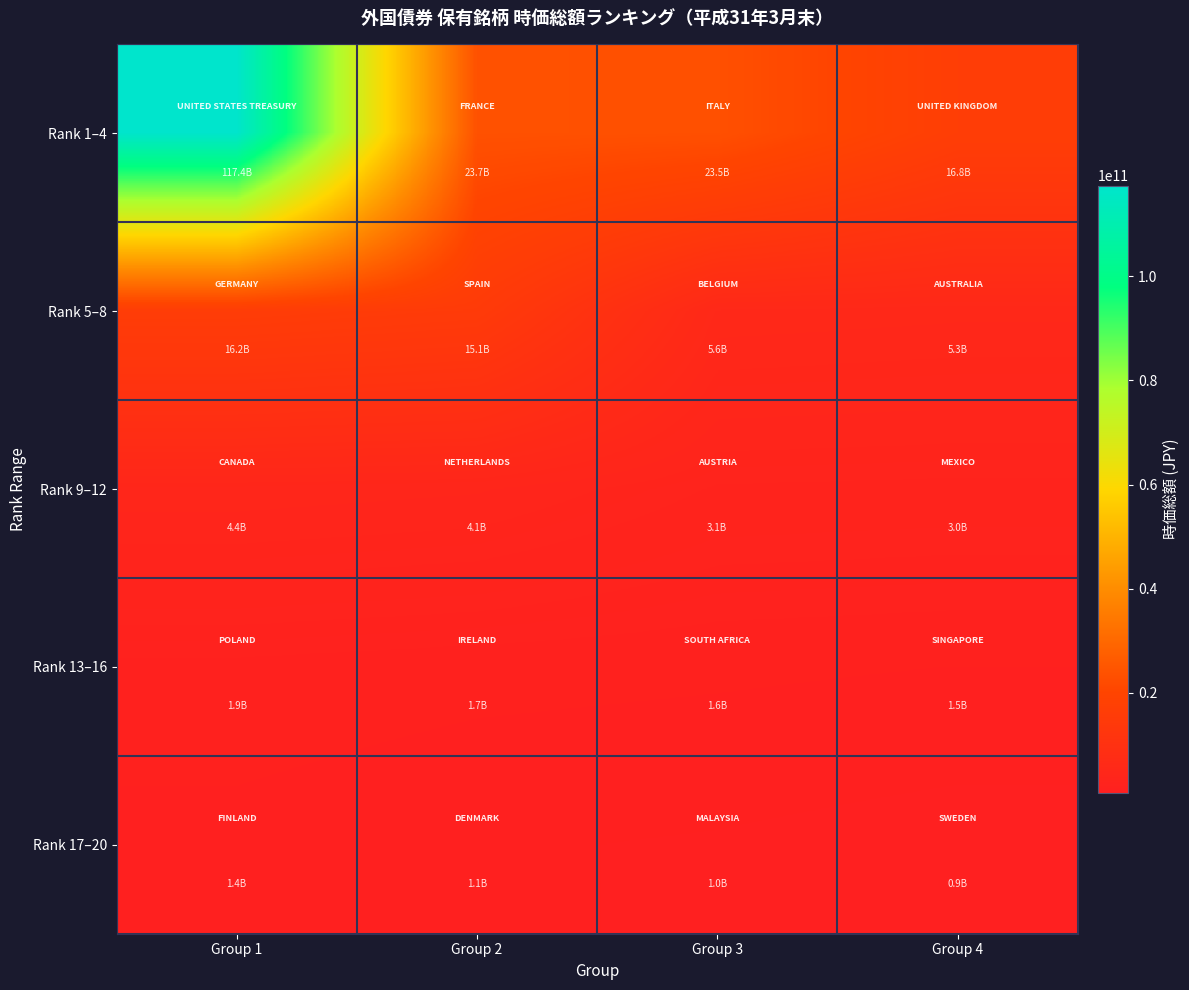

At which category is the sum across all series the highest?

Group 1